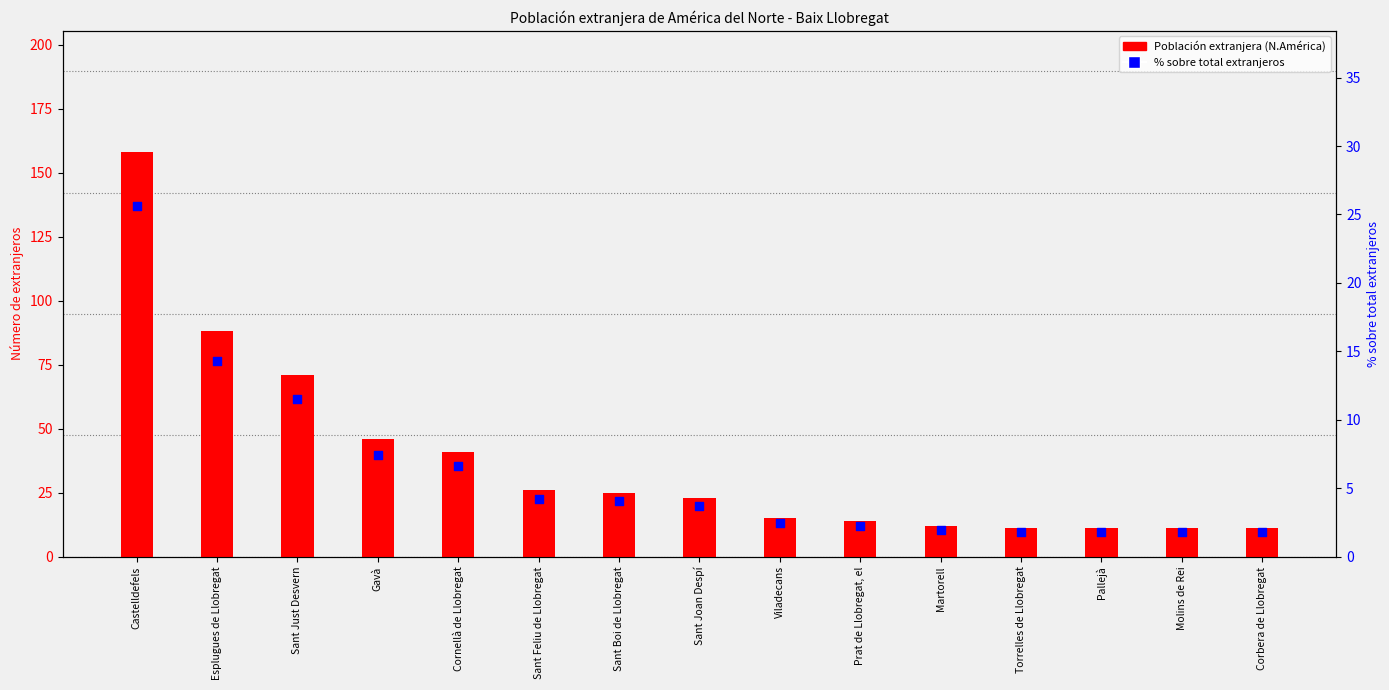

At which category is the sum across all series the highest?

Castelldefels